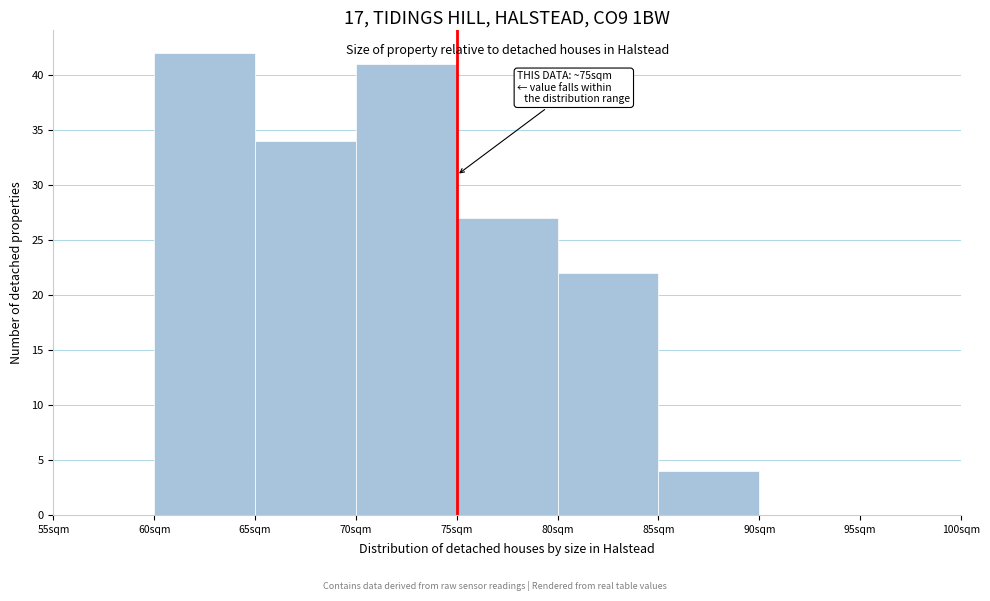

Over which range of the x-axis is the bar tallest?

60 to 65